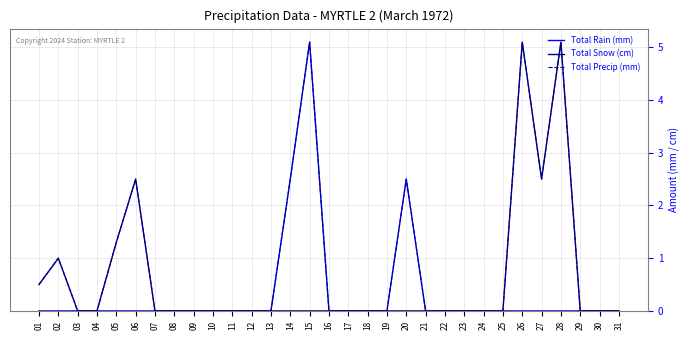

In Total Snow (cm), how many points are higher than both neighbors (excluding endpoints)?

4